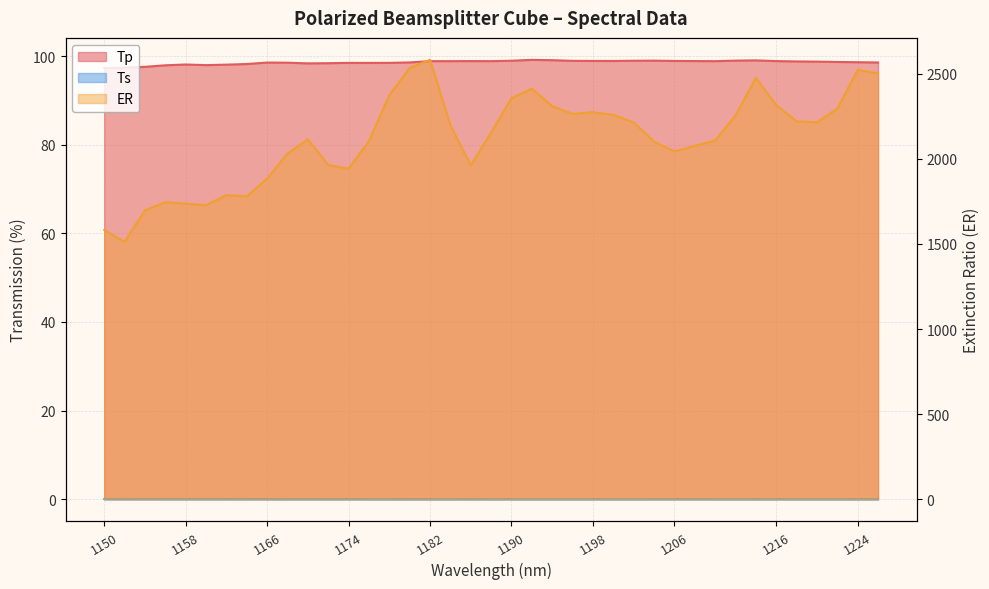

In Ts, how many points are lower than both neighbors (excluding endpoints)?

8